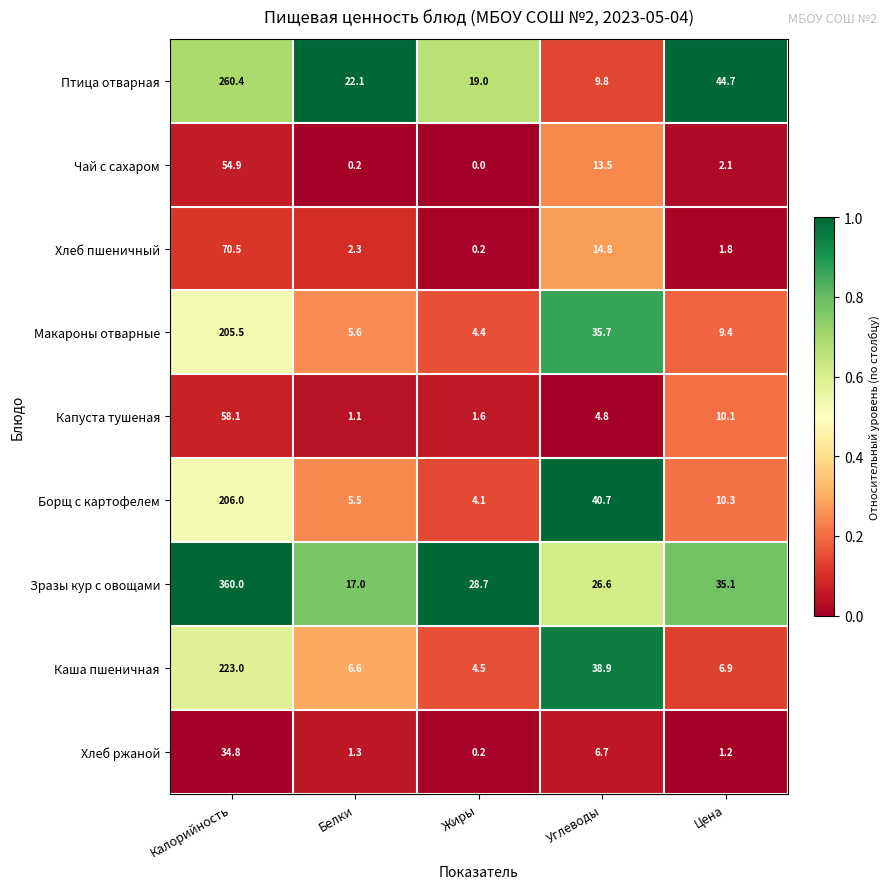

What is the difference between the highest and lowest values at Калорийность?

325.2